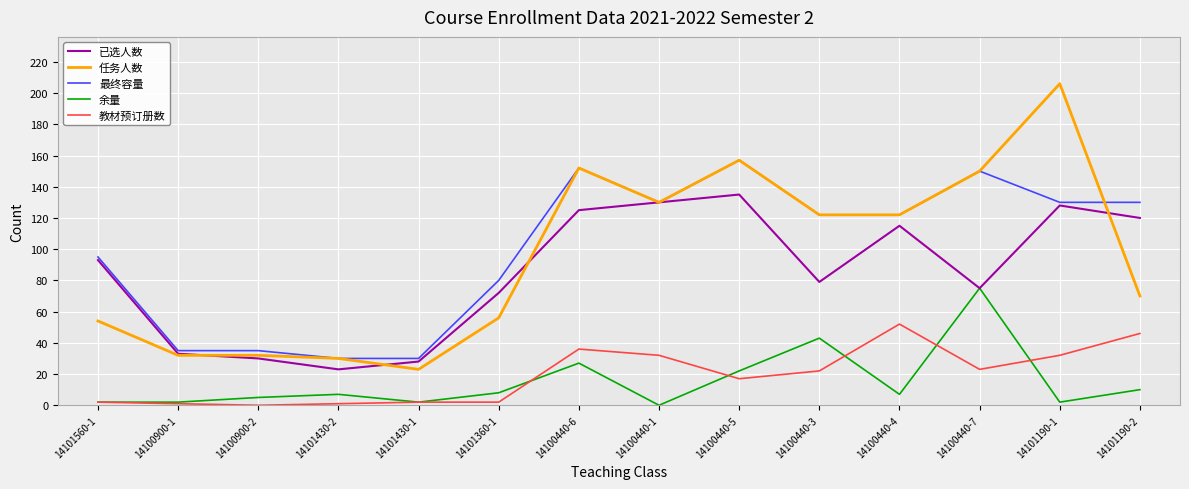

Which series has the largest range (max minus min)?

任务人数